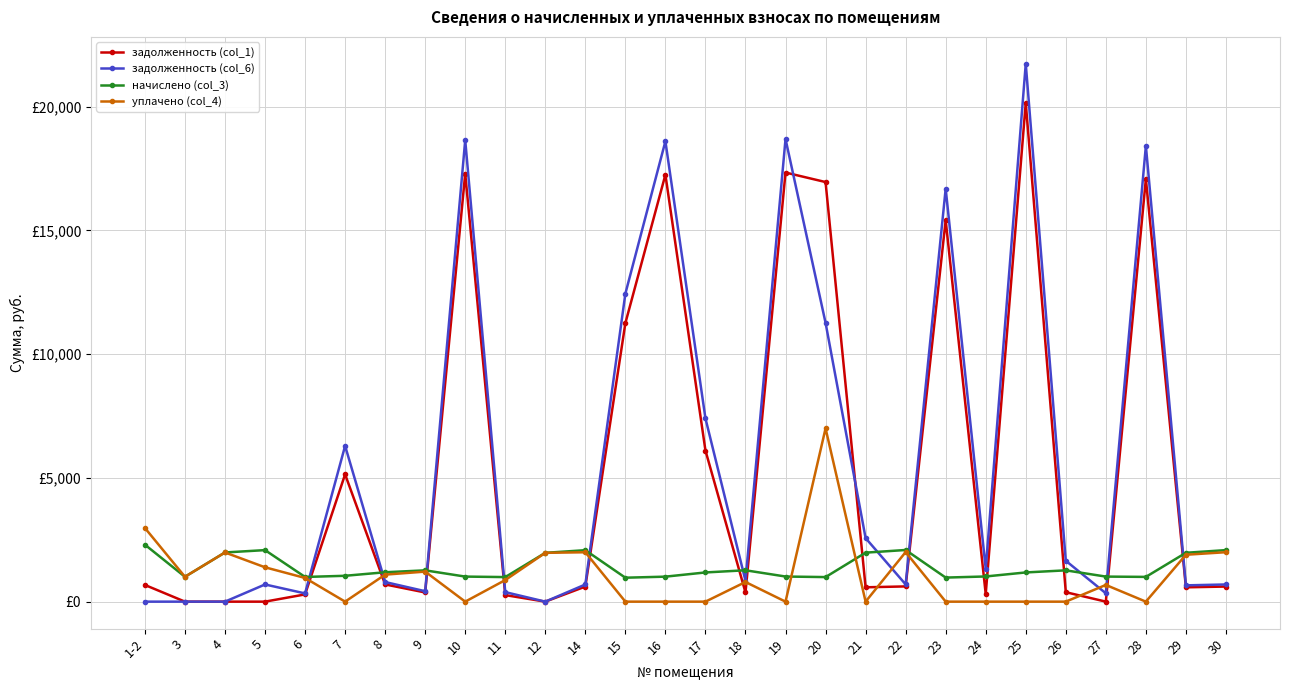

How many intersections are there between задолженность (col_1) and уплачено (col_4)?

12